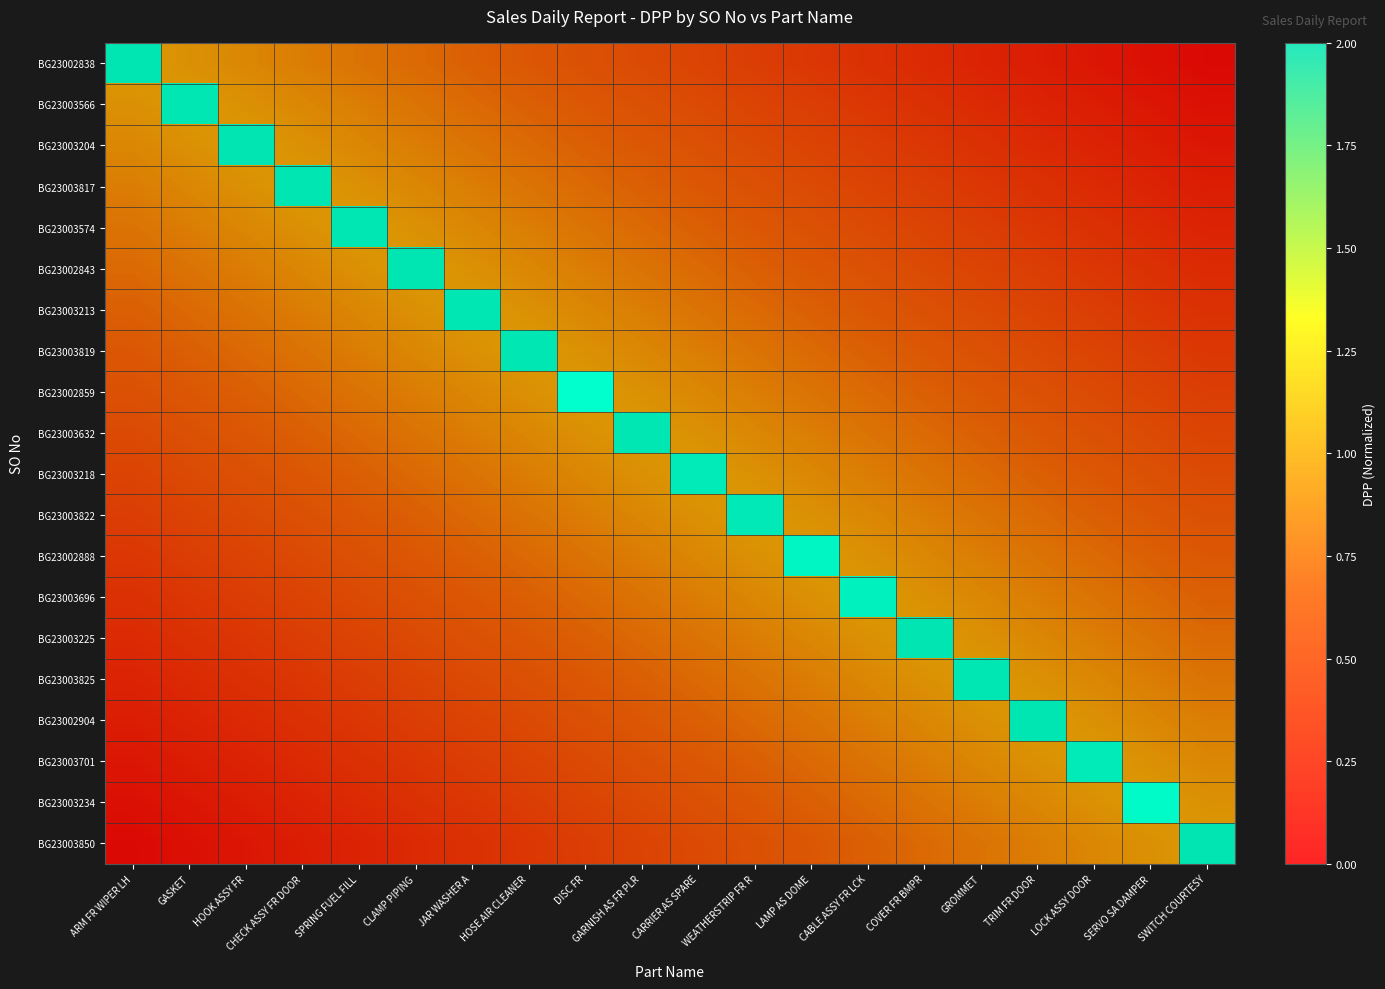

Between GROMMET and SERVO SA DAMPER, which series saw the biggest shift?

BG23003234